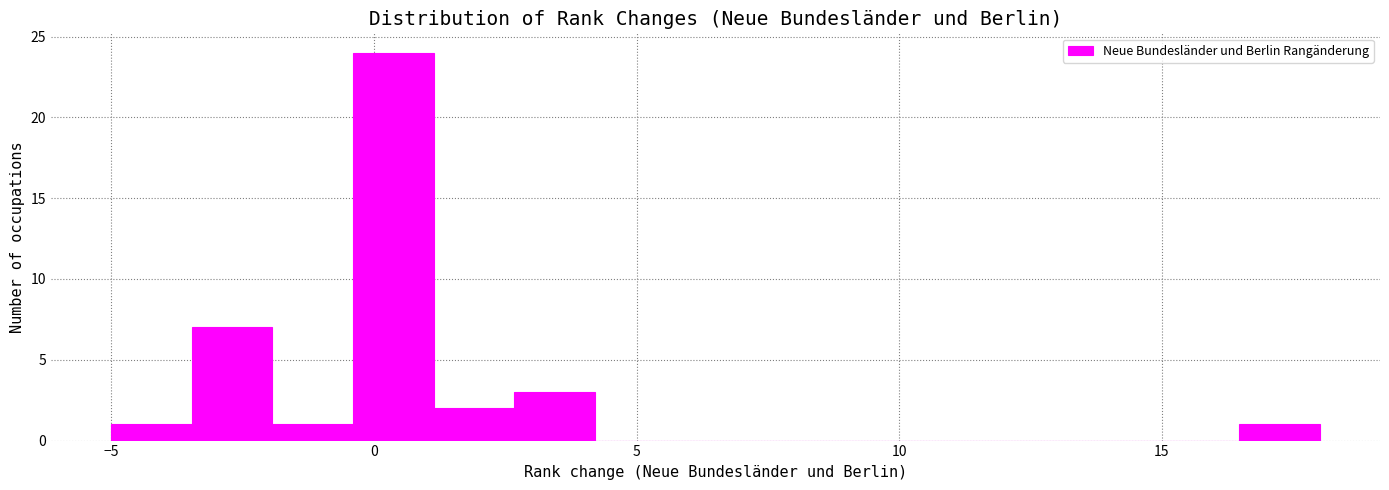

Read against the x-axis, roughly where is the centre of the tallest bar?

0.5